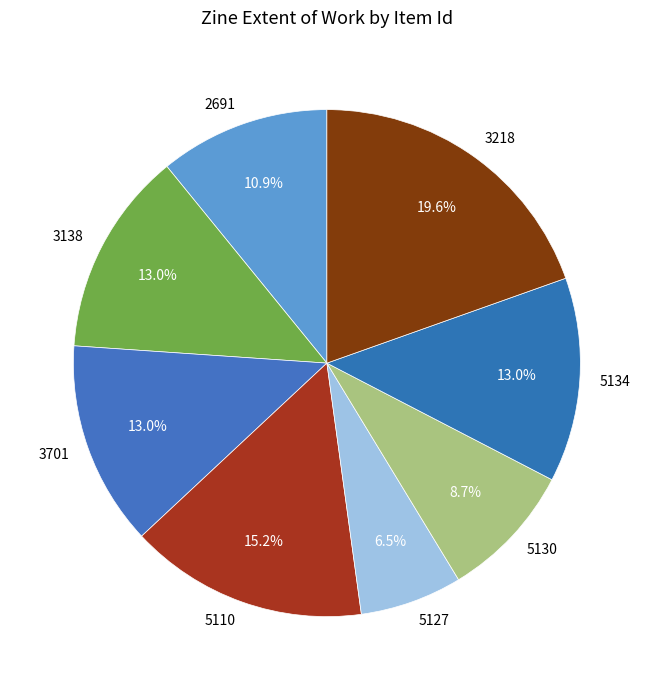

Which slice is the largest?

3218